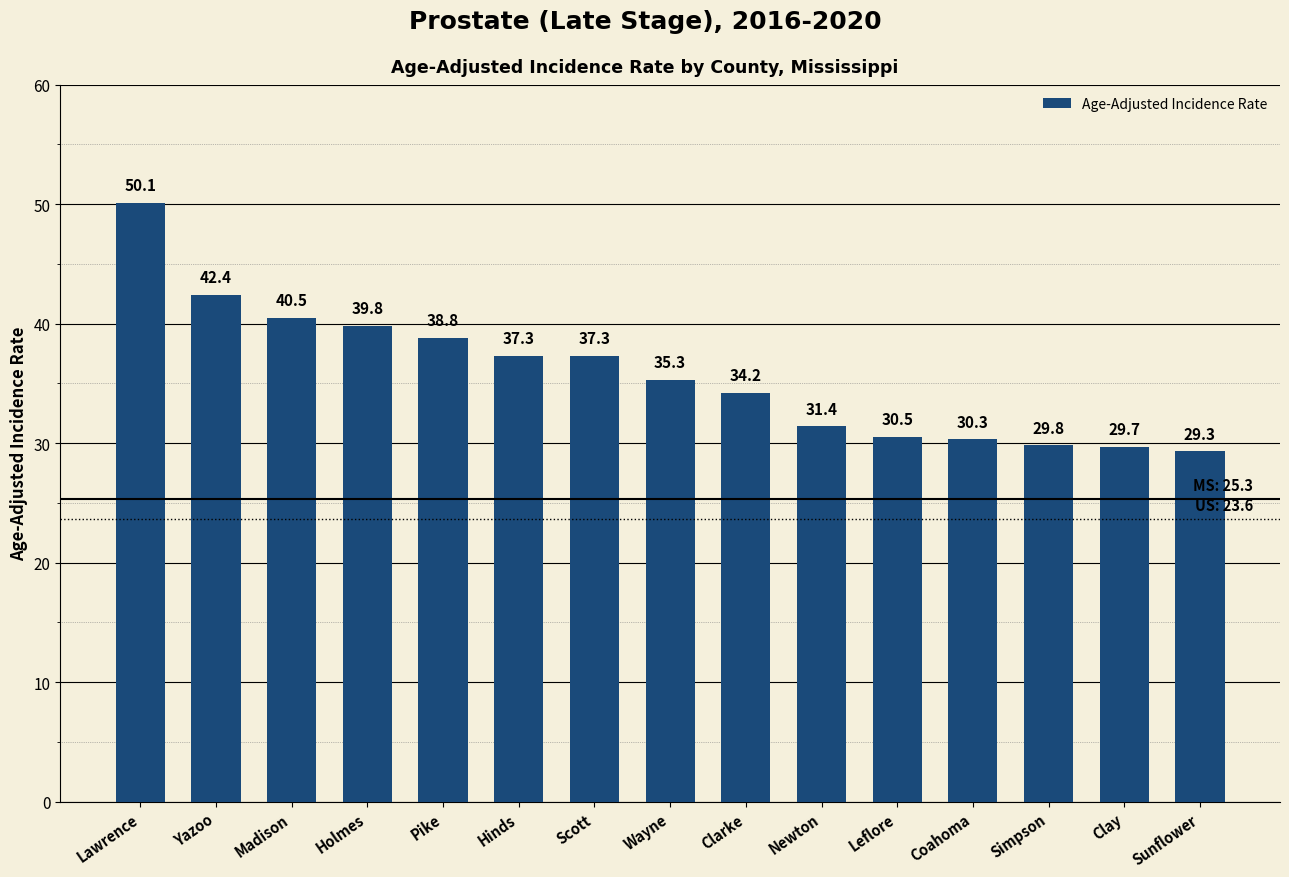

The value at Clay is 40.0. True or false?

False